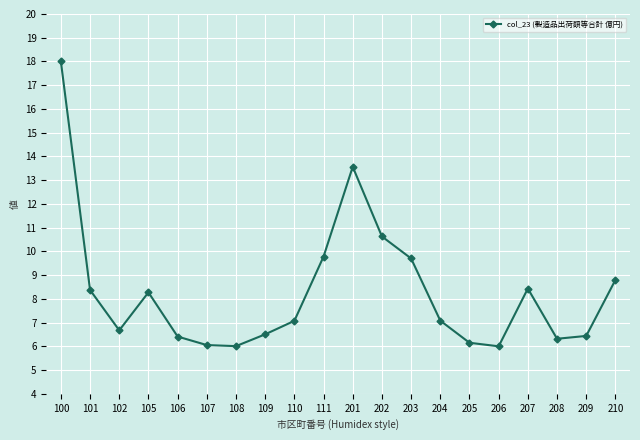

How many points are lower than both their immediate neighbors (excluding endpoints)?

4